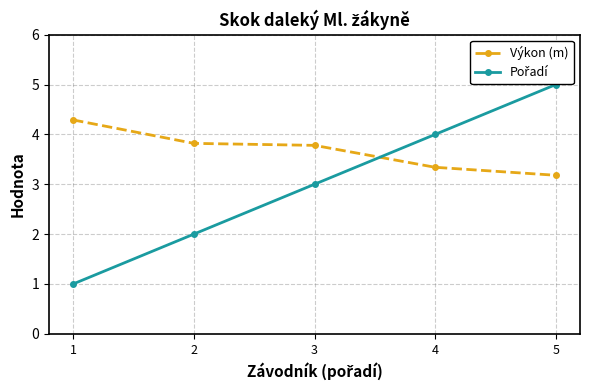

What is the spread (max minus min) of values at 3?

0.8